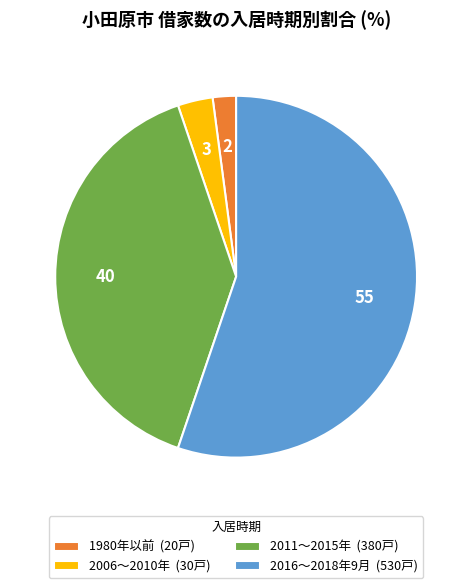

How many segments does this pie chart have?

4